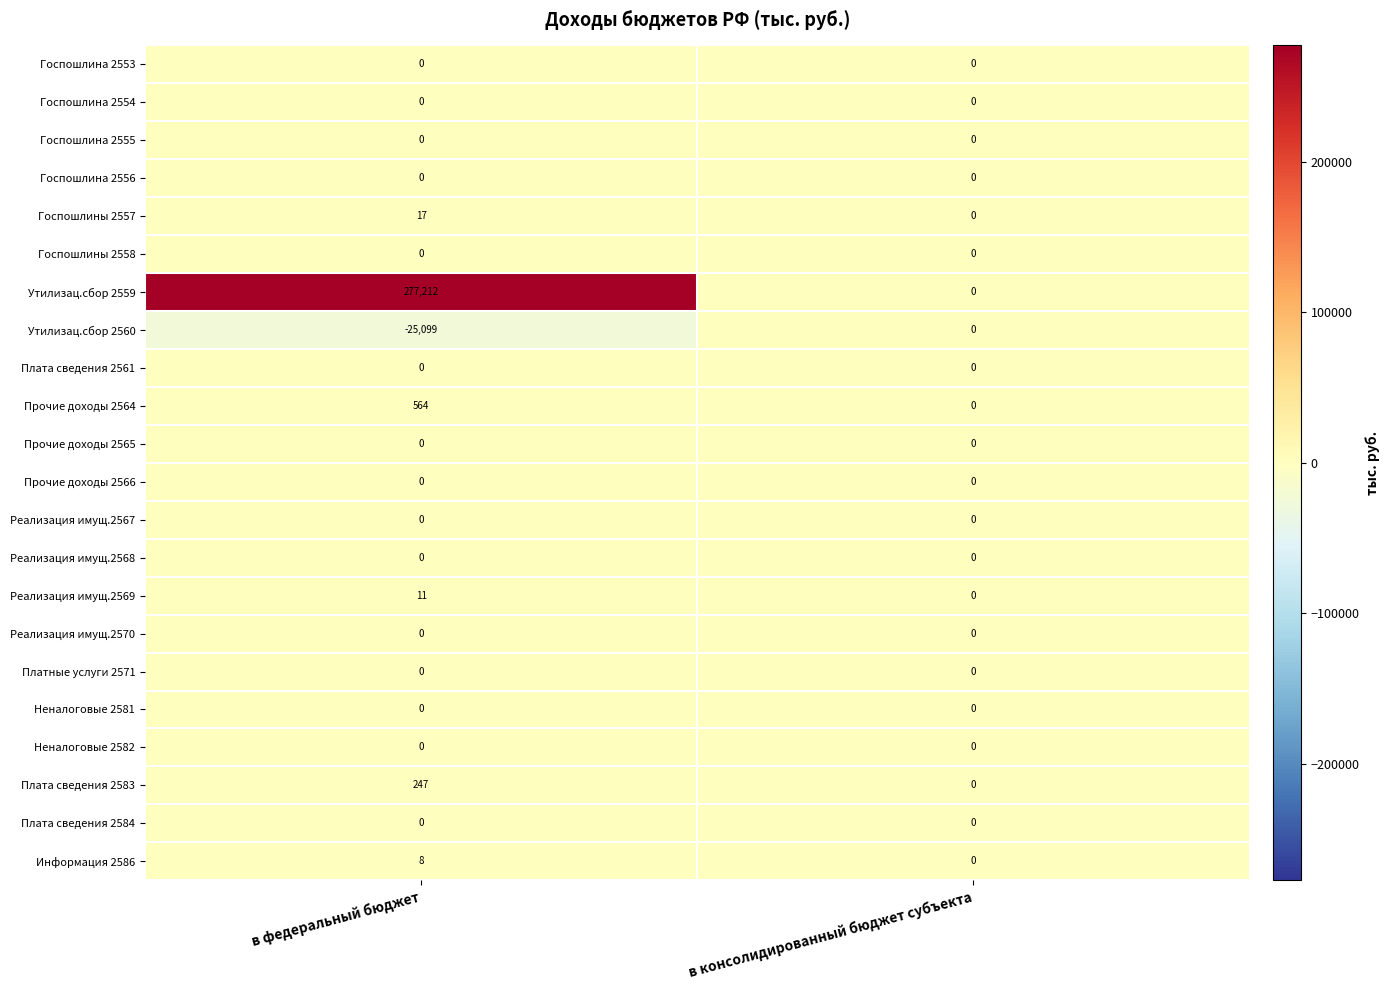

Where is Плата сведения 2583 nearest to the value 123?

в консолидированный бюджет субъекта